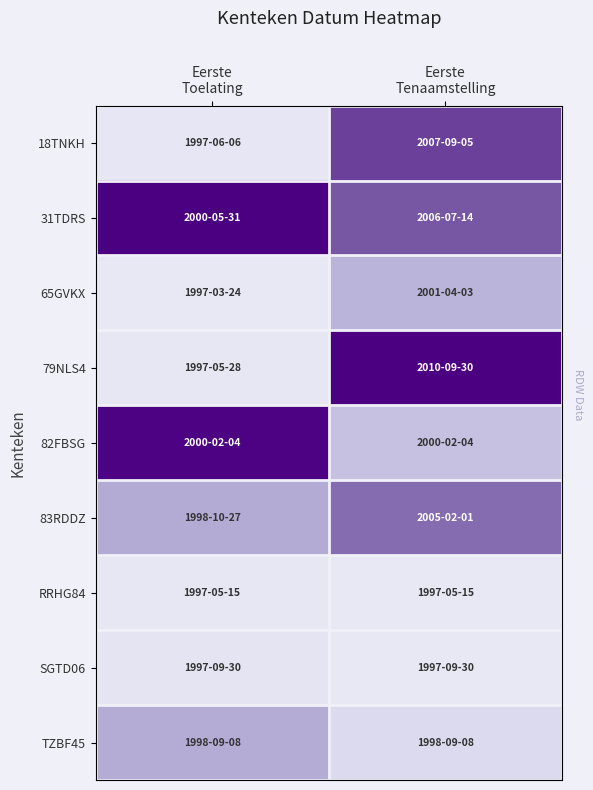

What is the maximum value shown in the chart?

1.0